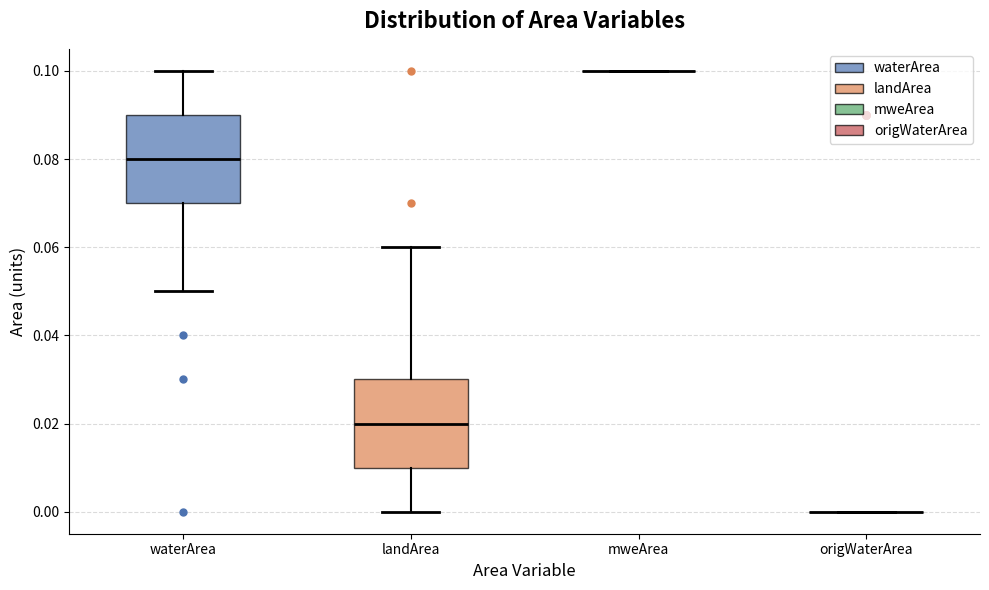

Reading left to right, transcribe this box plot: for each box, give where its median line is, the range the box spans, and where its two whiskers end, as read against the y-axis. The values are not printed on the chart, so give them approximately, as read against the axis.

waterArea: median 0.08, box 0.07 to 0.09, whiskers 0.05 to 0.10
landArea: median 0.02, box 0.01 to 0.03, whiskers 0.00 to 0.06
mweArea: box collapsed to a line at 0.10, whiskers 0.10 to 0.10
origWaterArea: box collapsed to a line at 0.00, whiskers 0.00 to 0.00